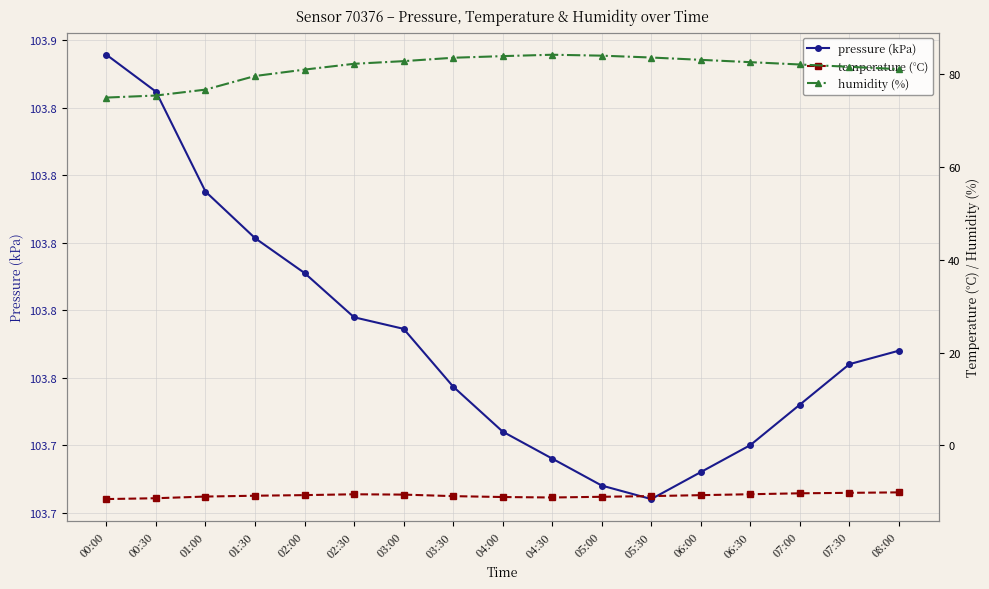

What is the sum of the pressure (kPa) values at 00:30 and 02:30?

207.6